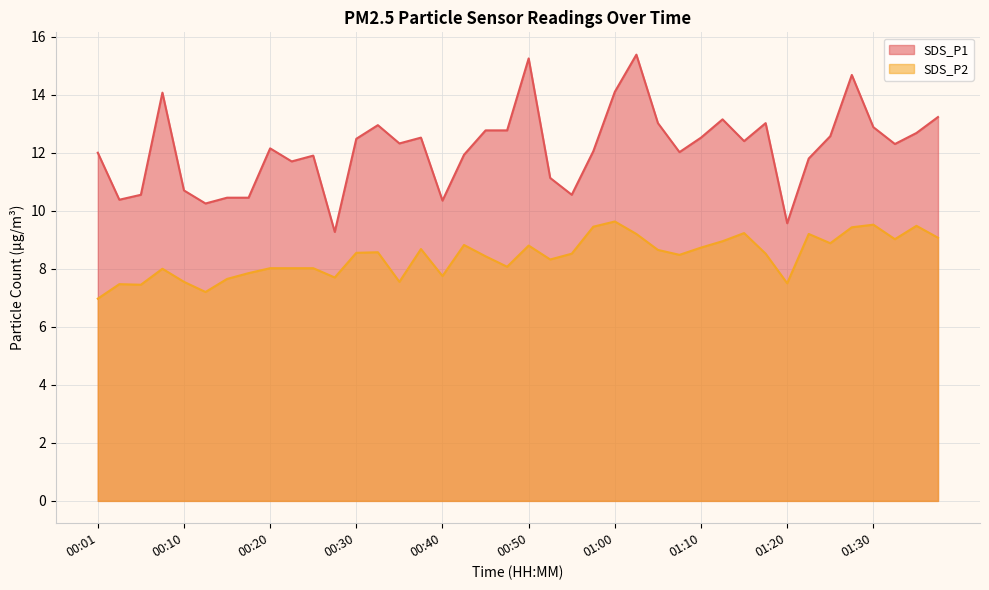

What is the average value of the SDS_P1 series?

12.2